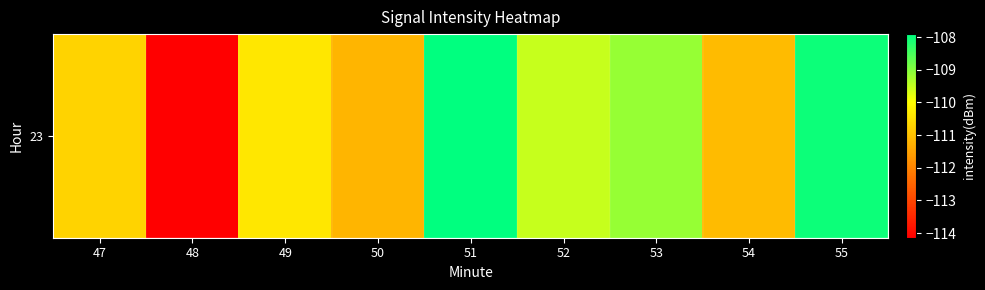

Rank the categories by value from highest to lowest.

51, 55, 53, 52, 49, 47, 54, 50, 48